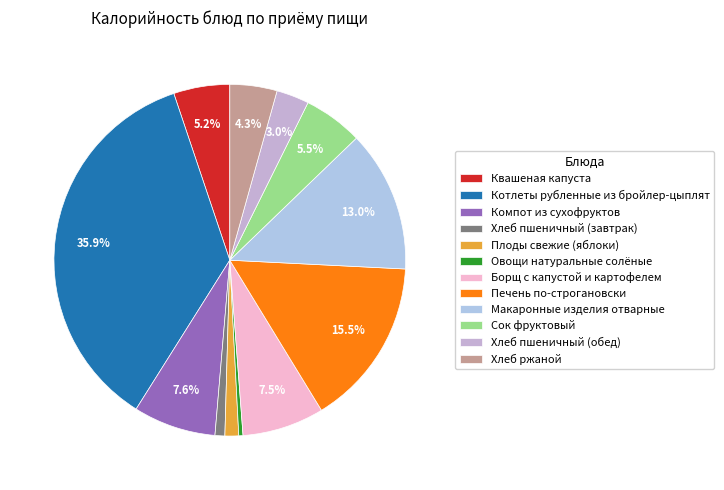

To the nearest percent, what is the average slice percentage?

8%